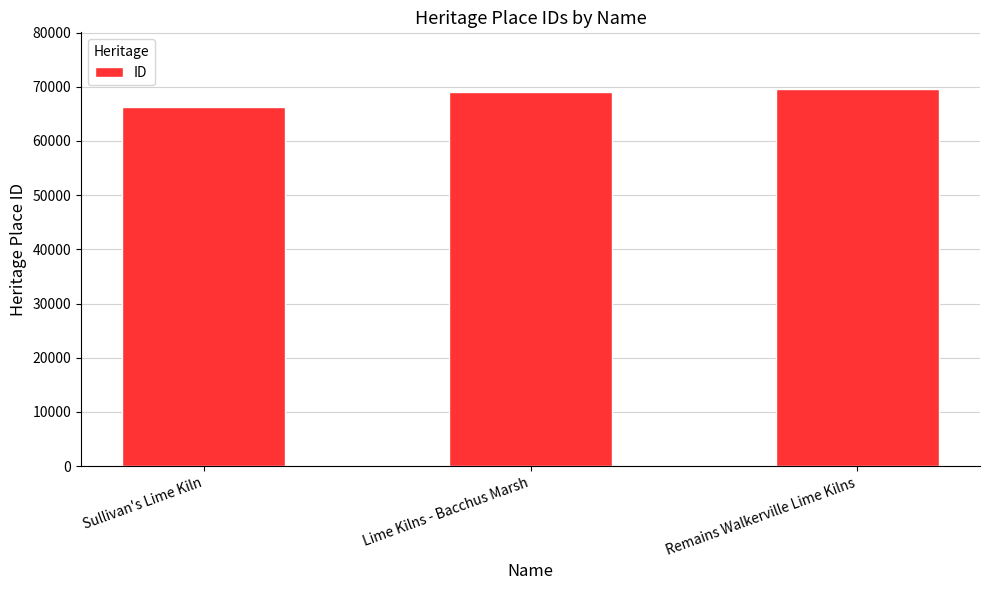

What is the greatest value displayed?

69603